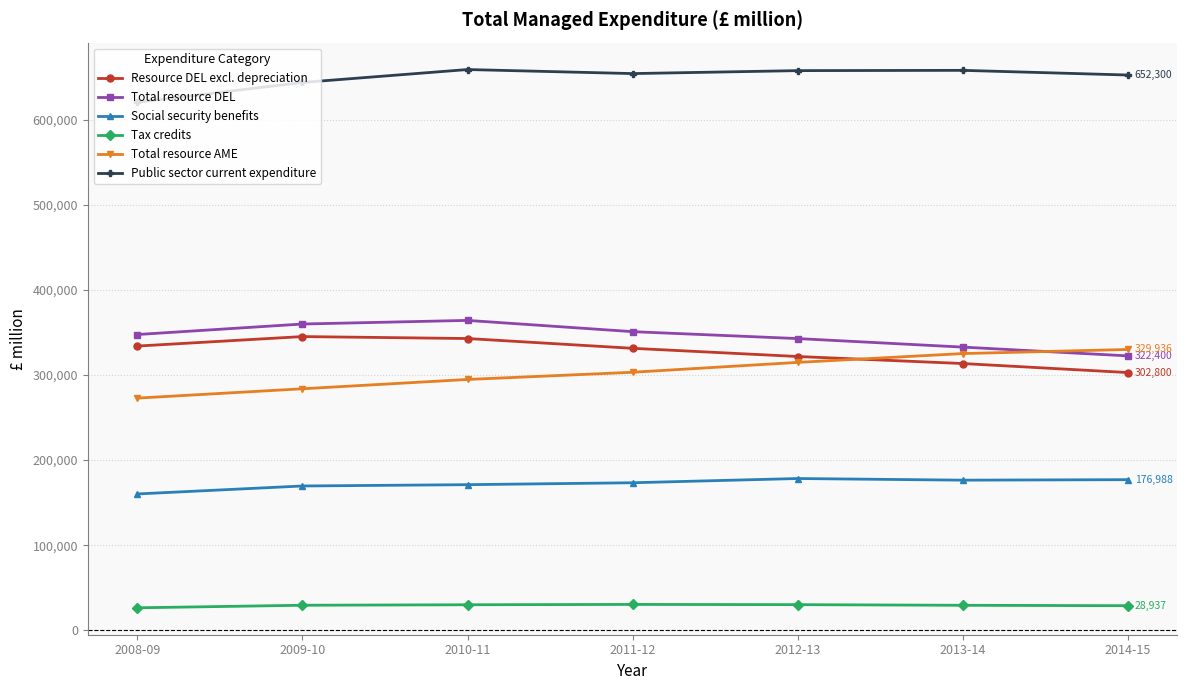

At how many categories does at least one series exceed 94138?

7